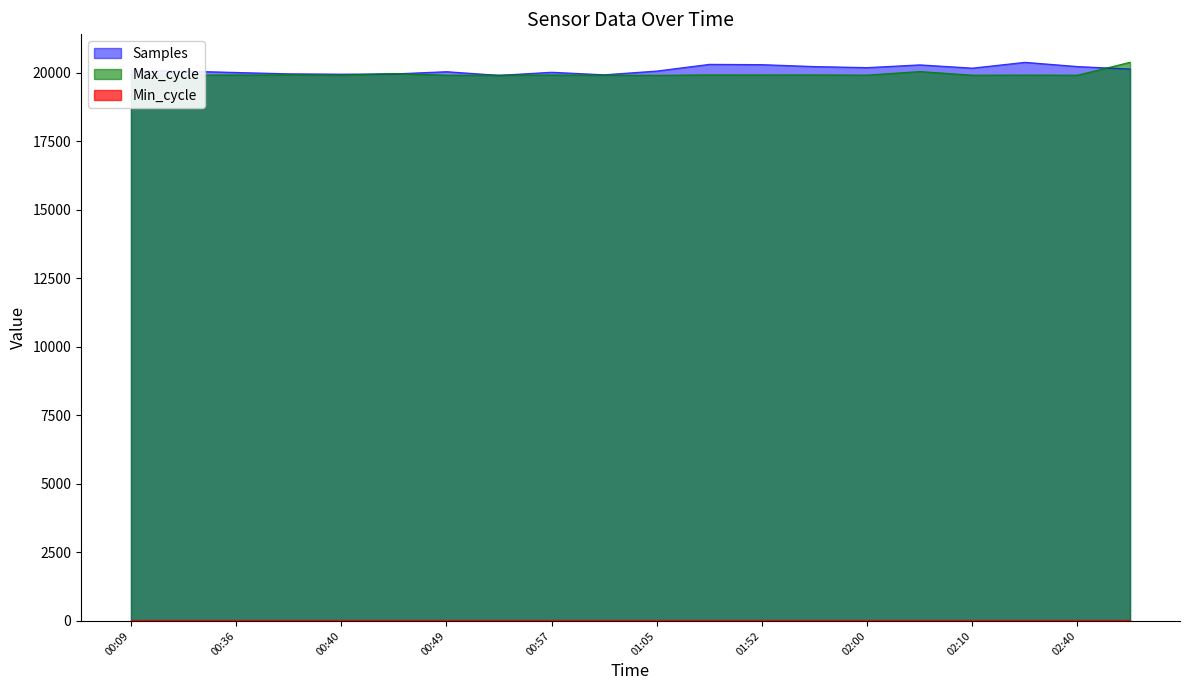

The Samples series shows 13917.1 at 02:00. True or false?

False